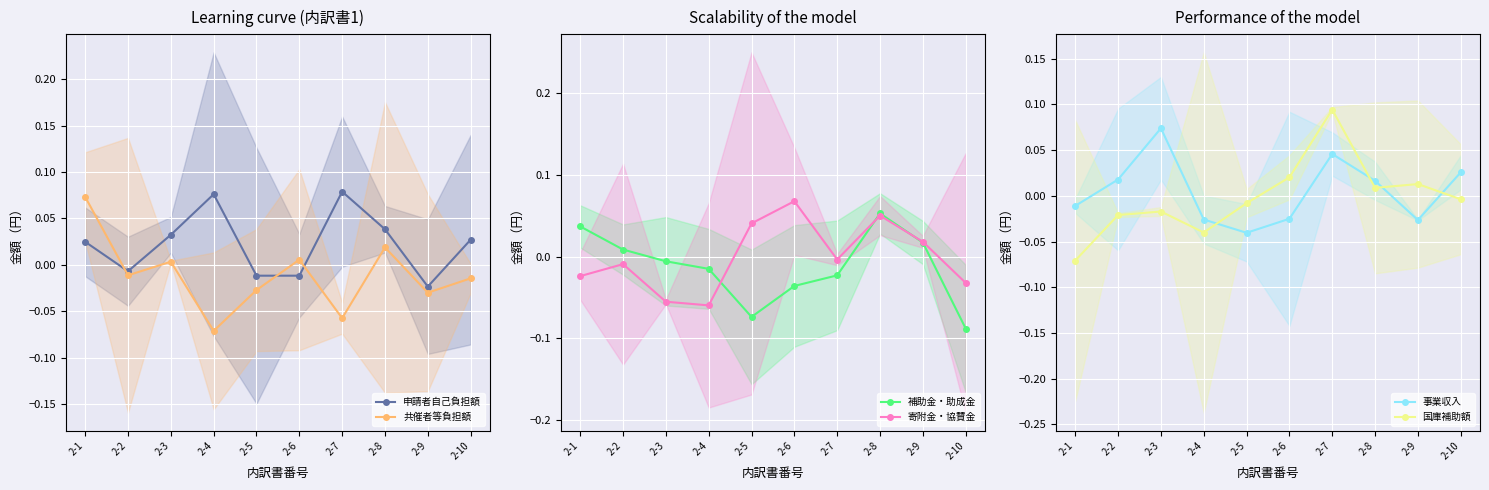

At which category does 申請者自己負担額 reach its first local peak?

2-4